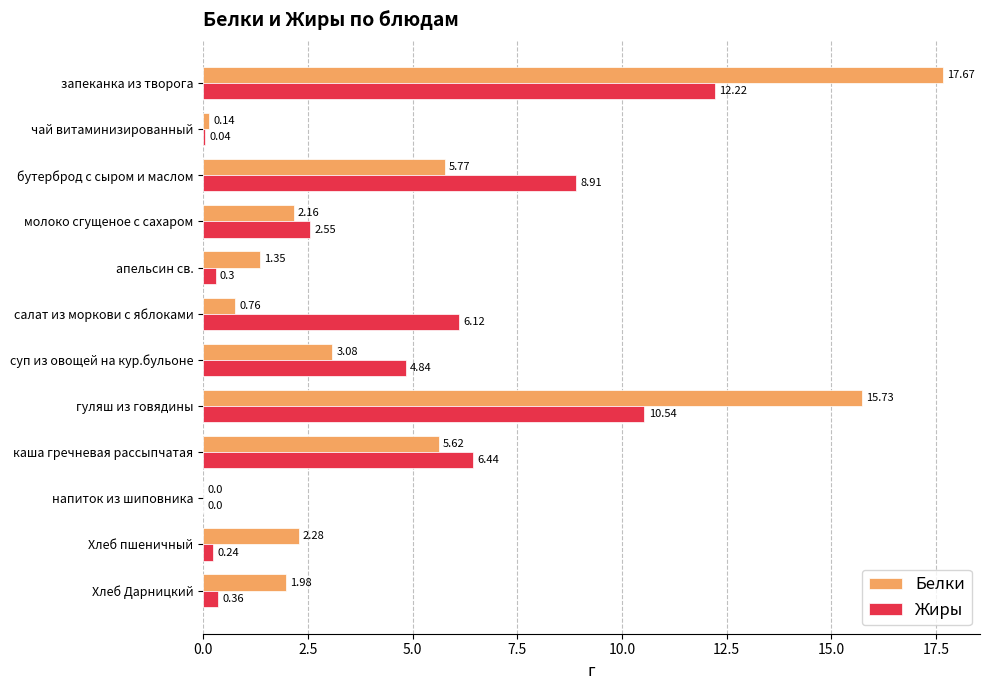

What is the total value across all series at бутерброд с сыром и маслом?

14.7